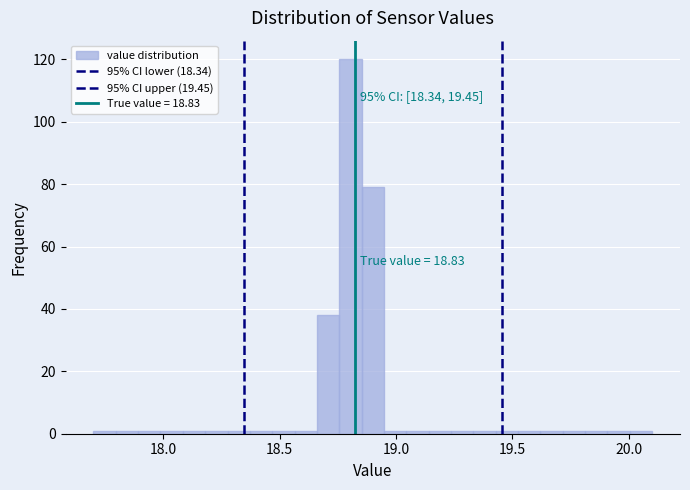

Around what value on the x-axis is the tallest bar? Give the approximate position of its centre, as read against the axis.

18.80